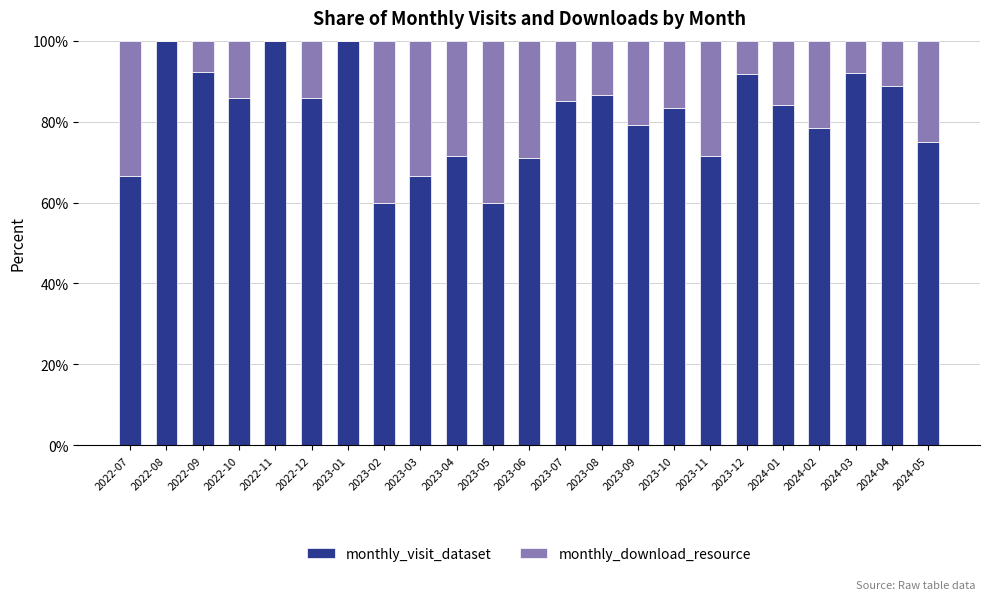

The value of monthly_visit_dataset at 2022-08 is 150.8. True or false?

False